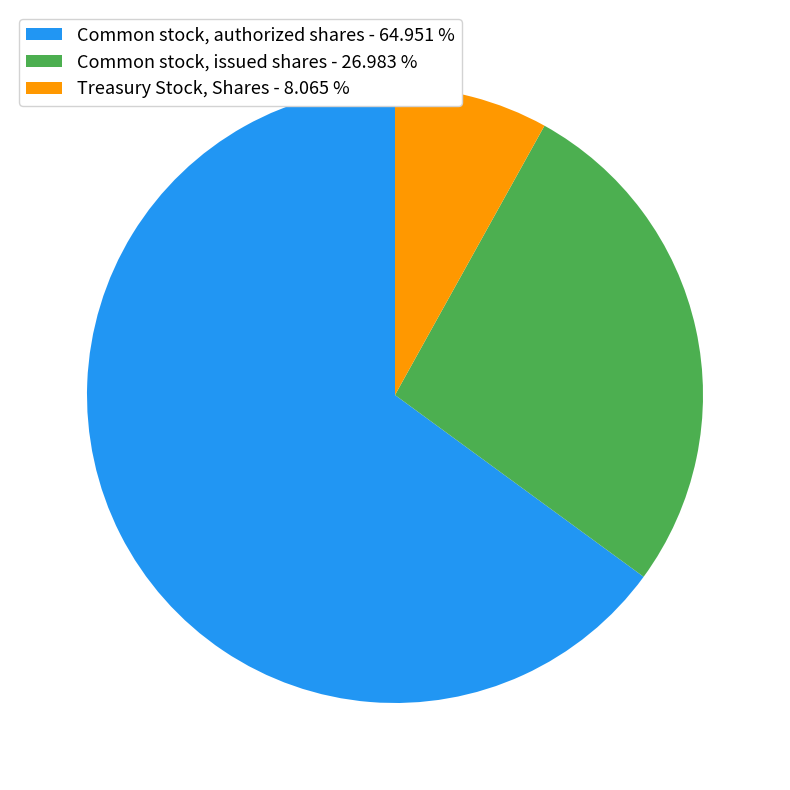

Approximately how many times larger is the value at Common stock, issued shares - 26.983 % compared to Common stock, authorized shares - 64.951 %?

0.4